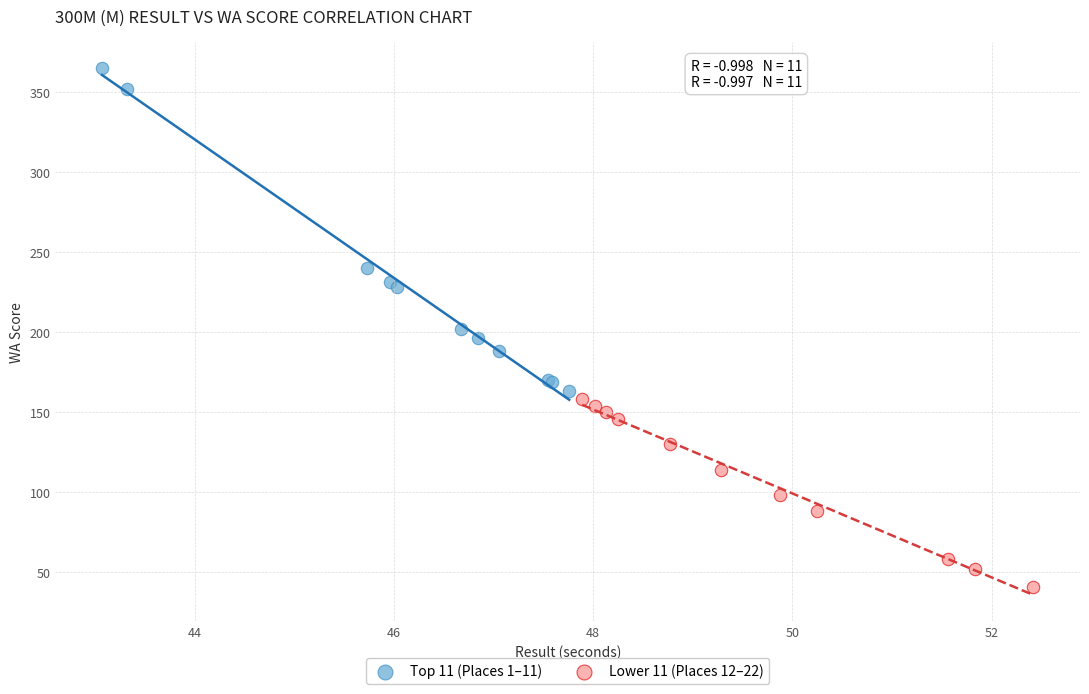

Which series has the largest Y range (max minus min)?

Top 11 (Places 1–11)